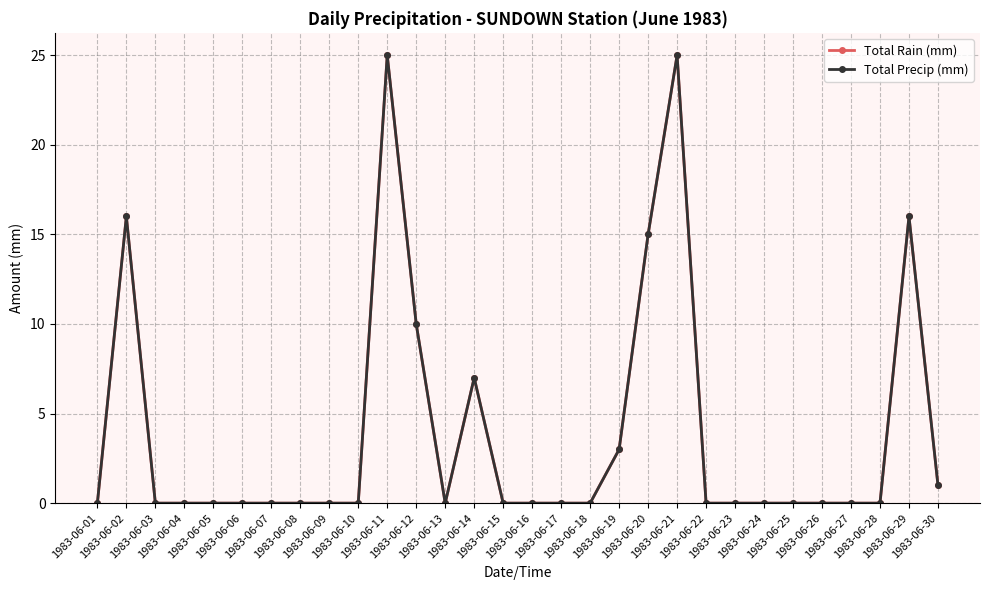

The value of Total Precip (mm) at 1983-06-21 is 38. True or false?

False